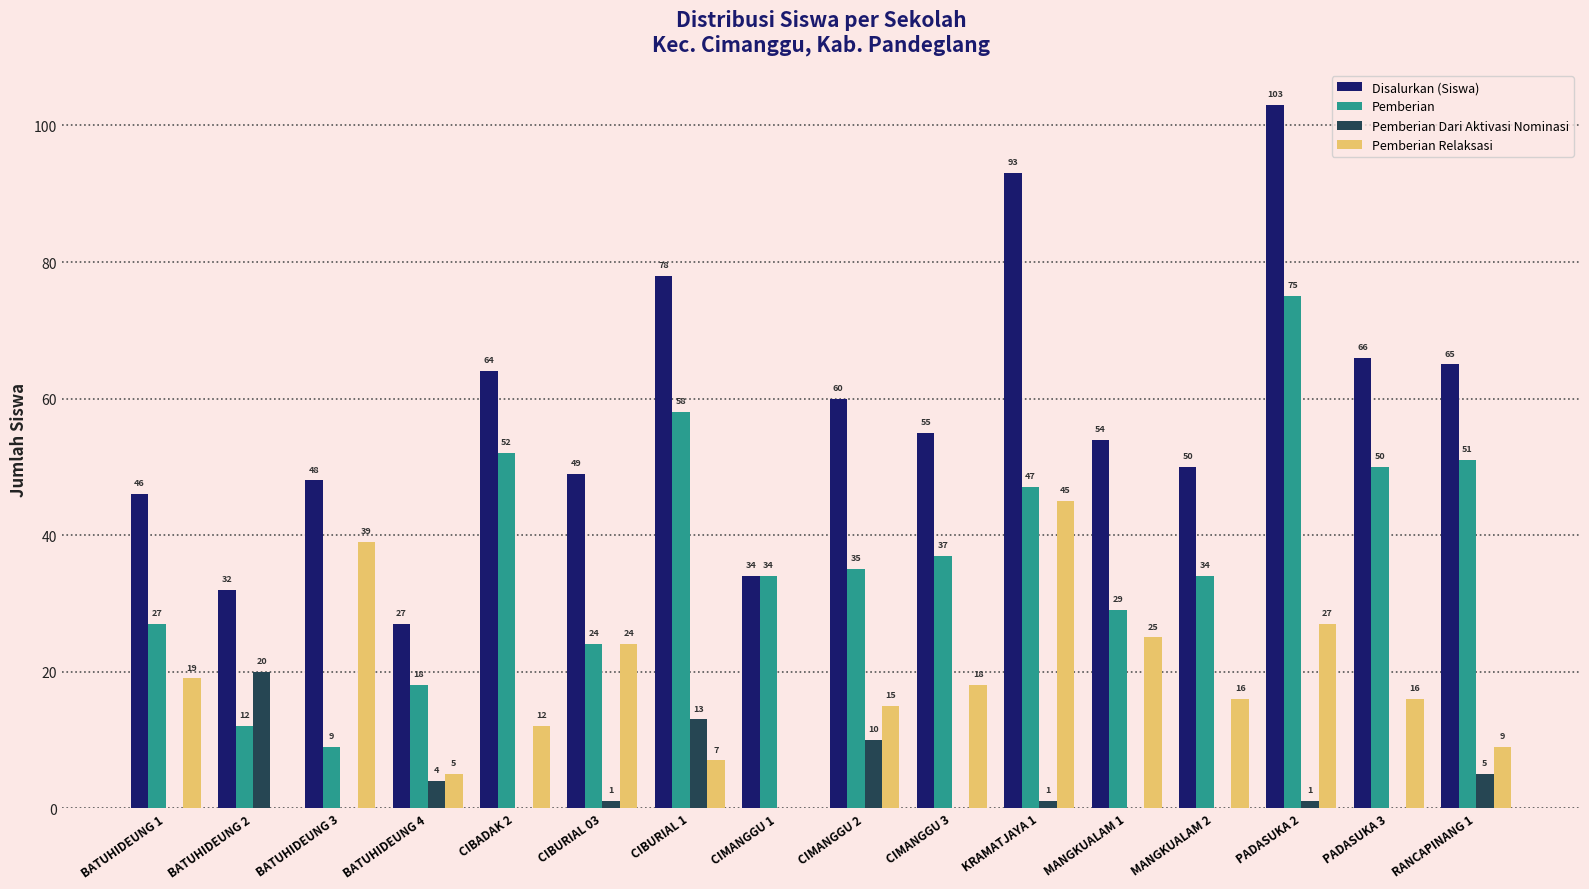

What is the total value across all series at BATUHIDEUNG 2?

64